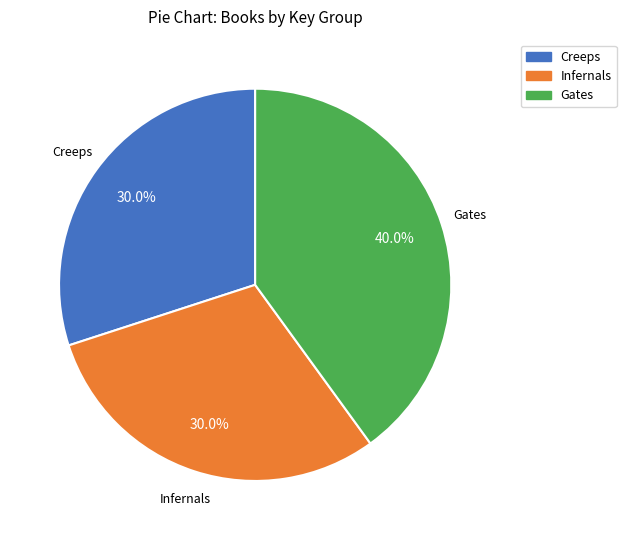

Is there any slice that represents more than half of the pie?

No